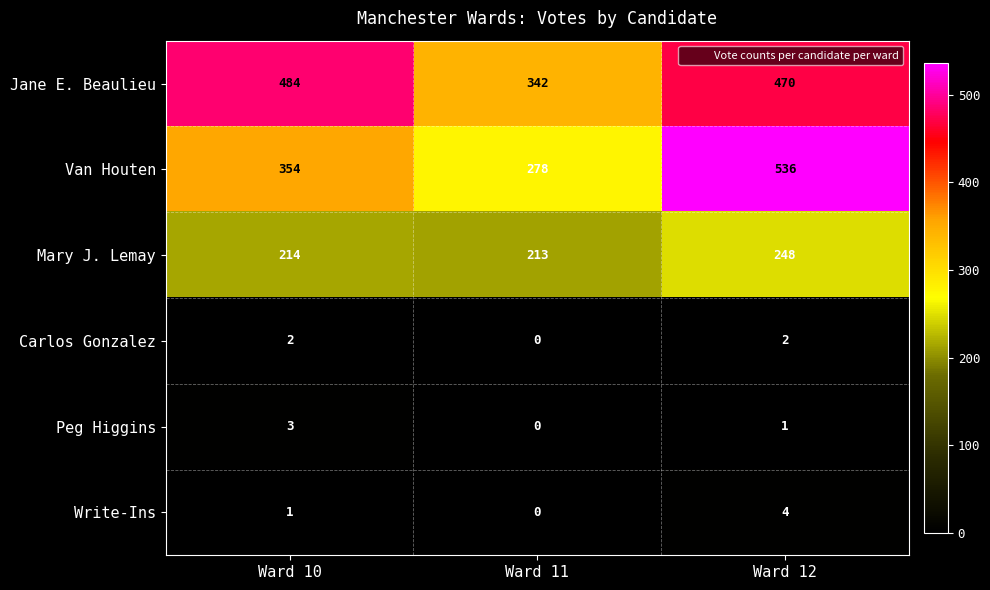

Reading right to left, list all the values displayed in this chart.

Jane E. Beaulieu: Ward 12=470	Ward 11=342	Ward 10=484
Van Houten: Ward 12=536	Ward 11=278	Ward 10=354
Mary J. Lemay: Ward 12=248	Ward 11=213	Ward 10=214
Carlos Gonzalez: Ward 12=2	Ward 11=0	Ward 10=2
Peg Higgins: Ward 12=1	Ward 11=0	Ward 10=3
Write-Ins: Ward 12=4	Ward 11=0	Ward 10=1